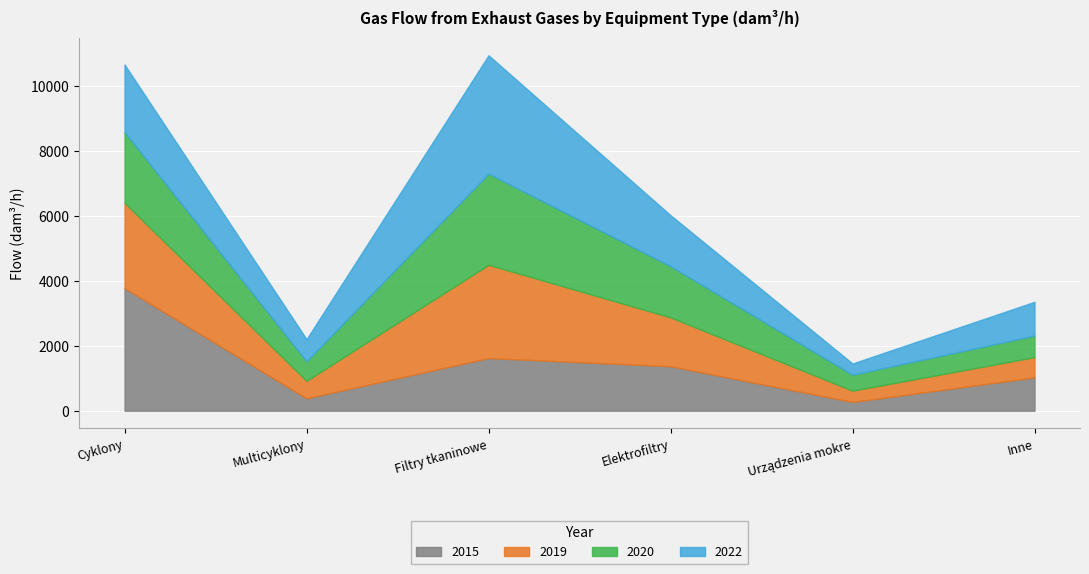

True or false: 2019 has a value of 4198 at Cyklony.

False